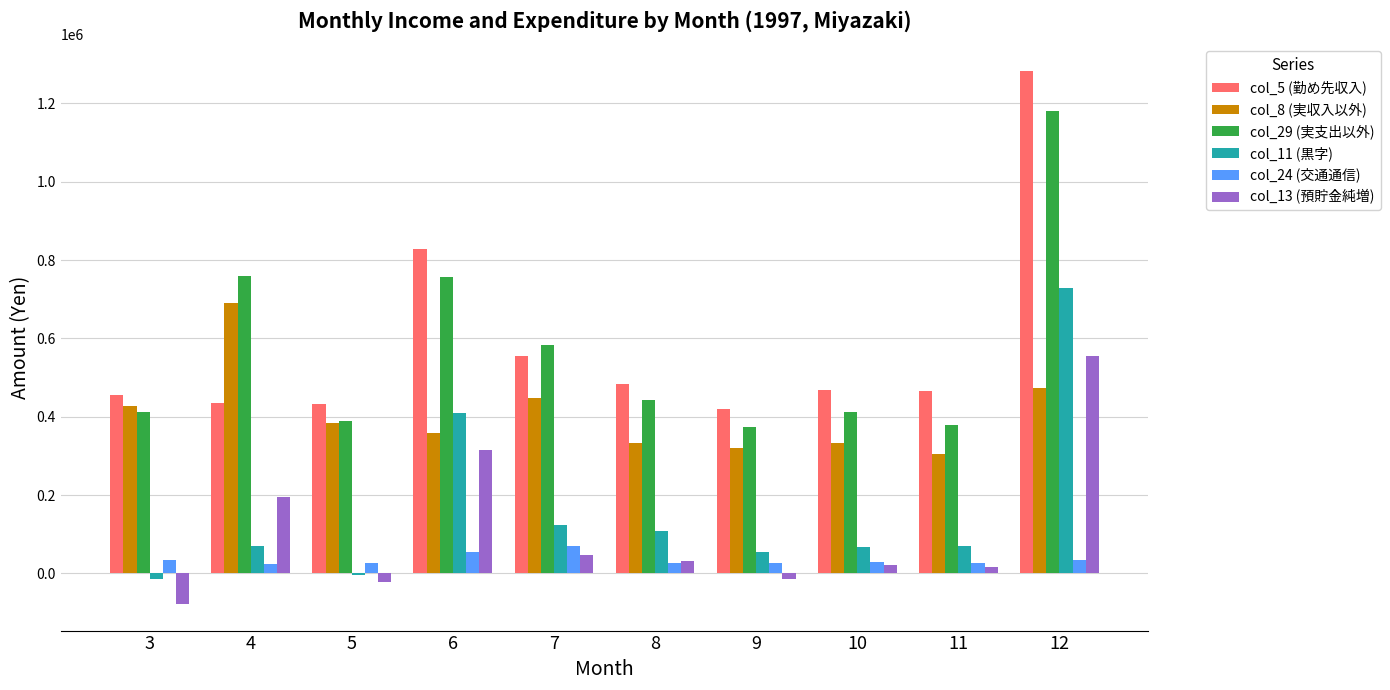

What are all the series names shown in the legend?

col_5 (勤め先収入), col_8 (実収入以外), col_29 (実支出以外), col_11 (黒字), col_24 (交通通信), col_13 (預貯金純増)